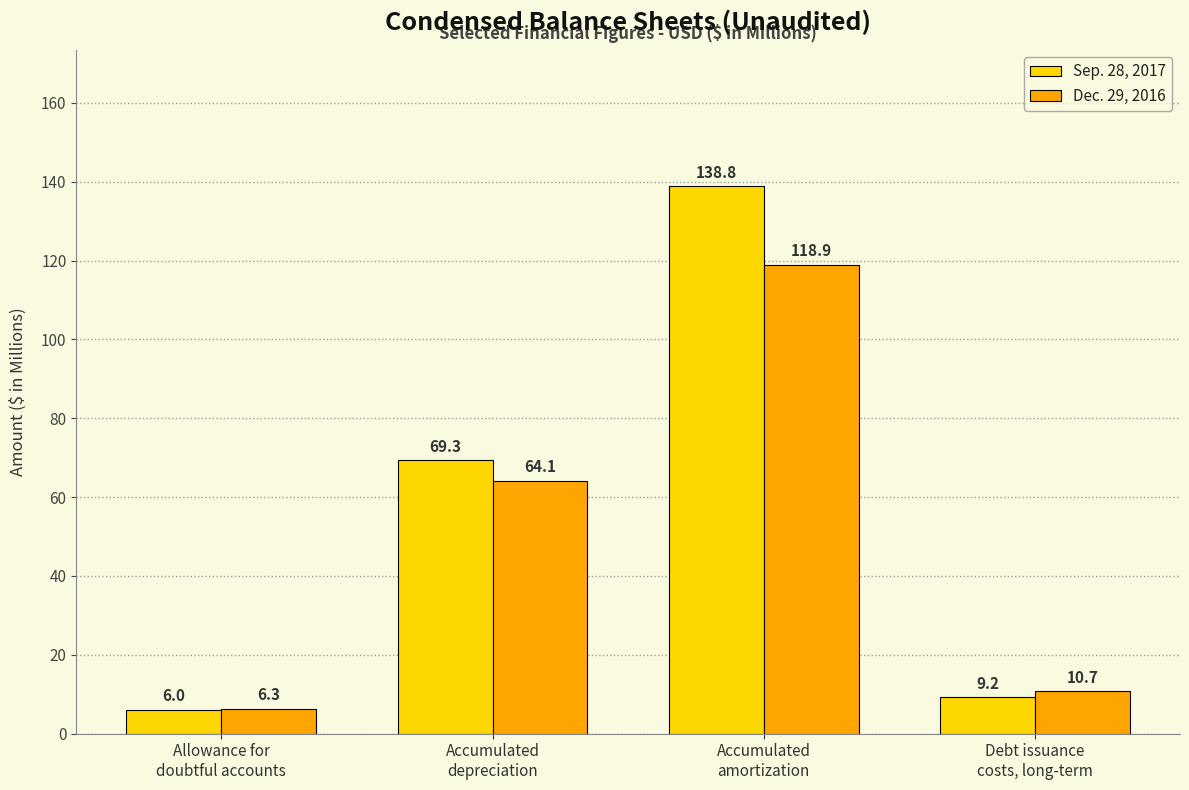

True or false: Sep. 28, 2017 has a value of 69.3 at Accumulated
depreciation.

True